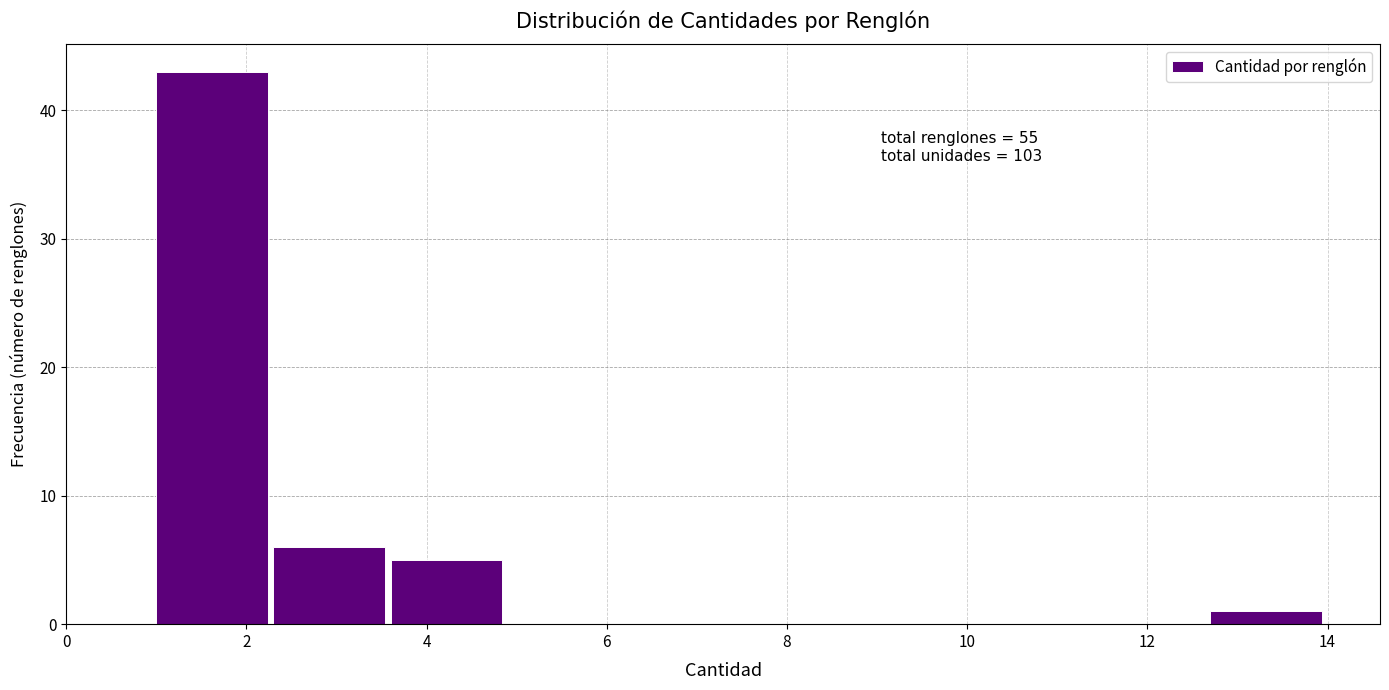

Over which range of the x-axis is the bar tallest?

1.0 to 2.3